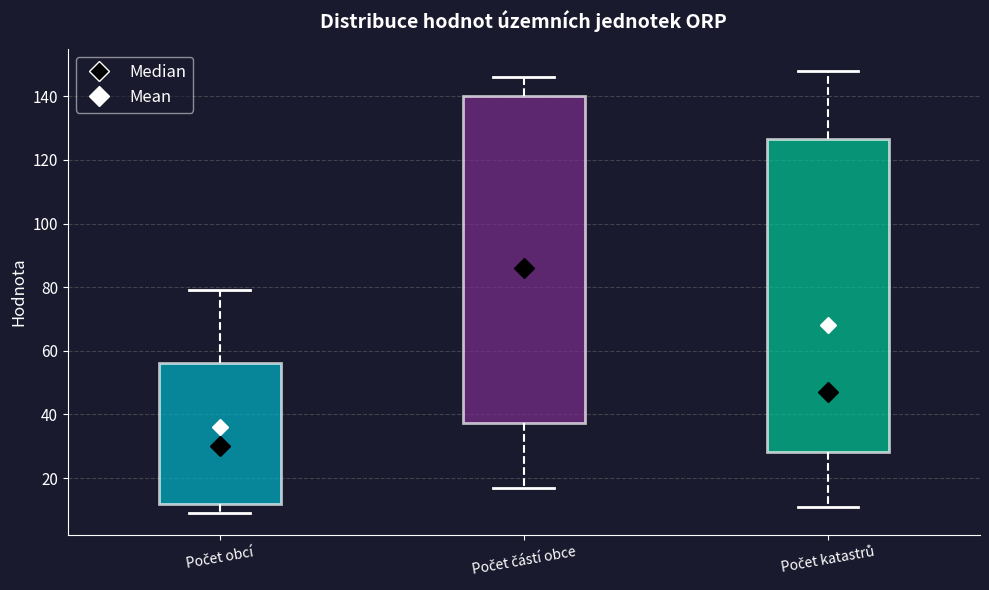

Comparing the boxes themselves (not the whiskers), which one is the tallest?

Počet částí obce